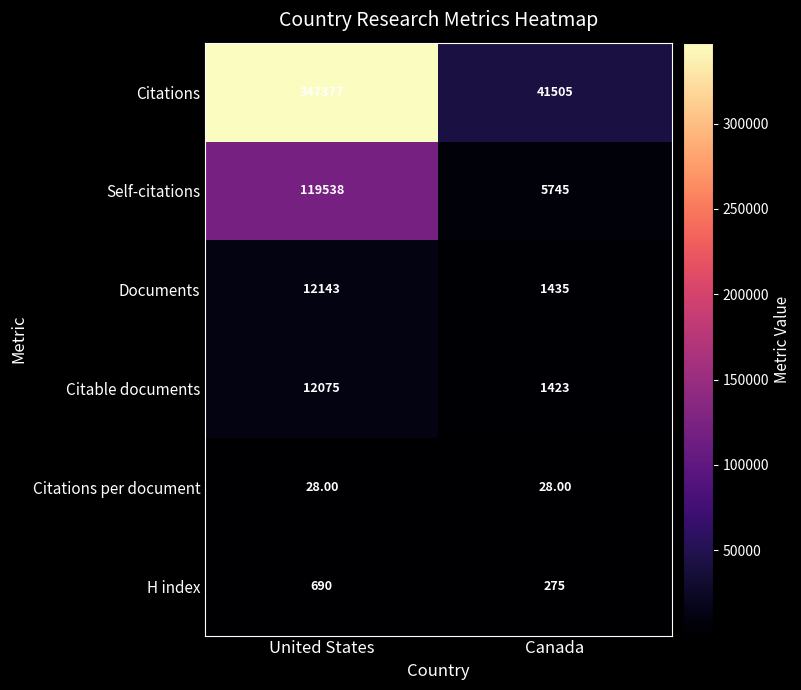

Where is Self-citations nearest to the value 62641?

Canada